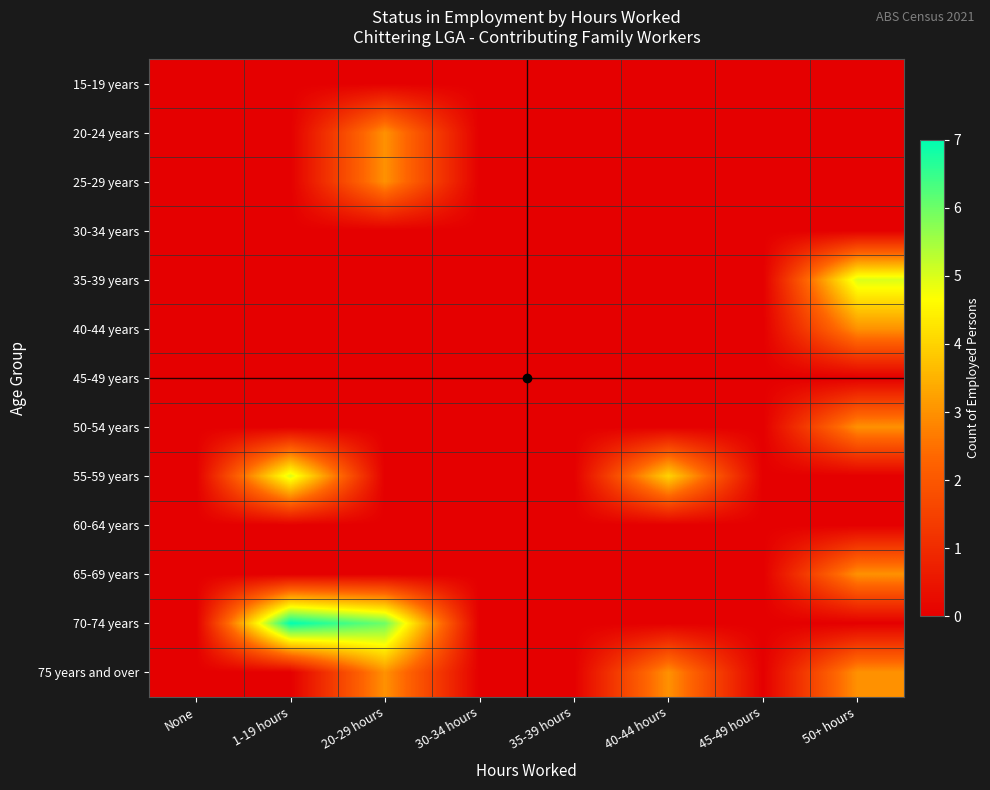

At 30-34 hours, list the series in order from smallest to largest.

15-19 years, 20-24 years, 25-29 years, 30-34 years, 35-39 years, 40-44 years, 45-49 years, 50-54 years, 55-59 years, 60-64 years, 65-69 years, 70-74 years, 75 years and over